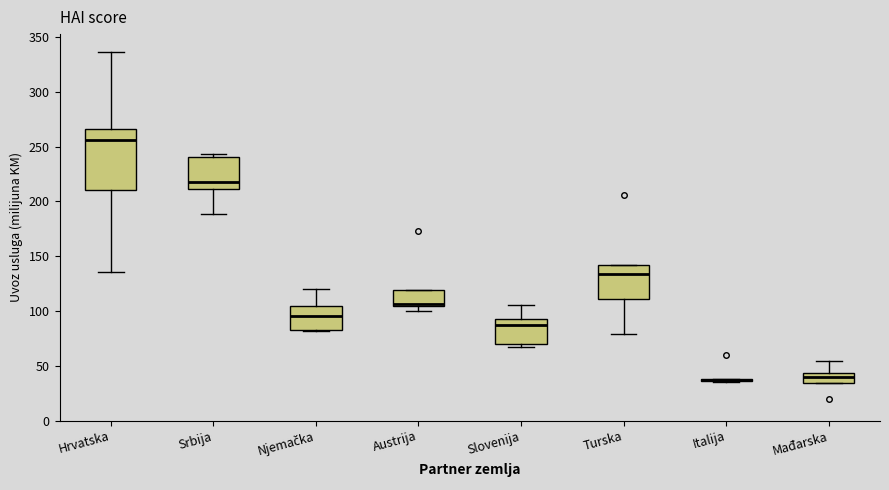

Which box is the tallest, from its lower edge to its upper edge?

Hrvatska